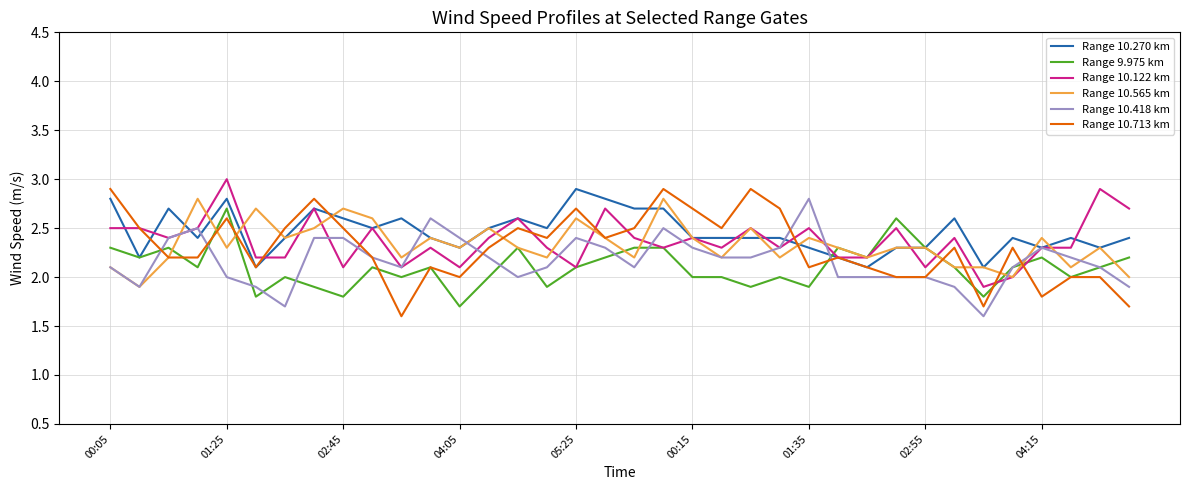

What is the highest value of the Range 10.418 km series?

2.8